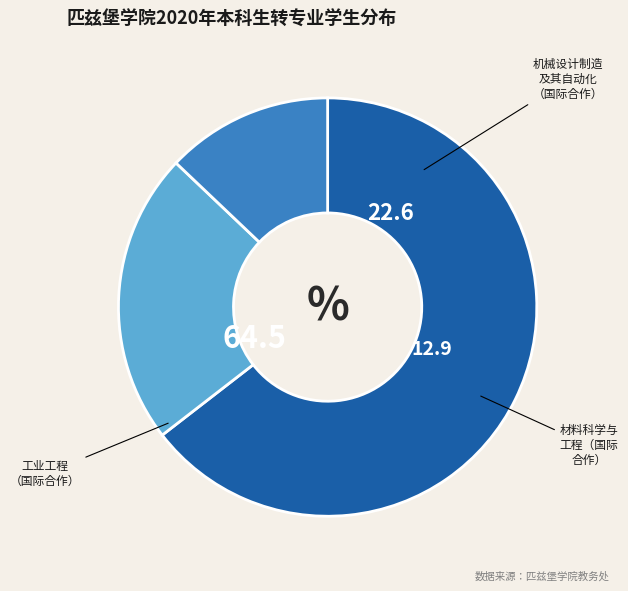

Count the number of slices in the pie.

3